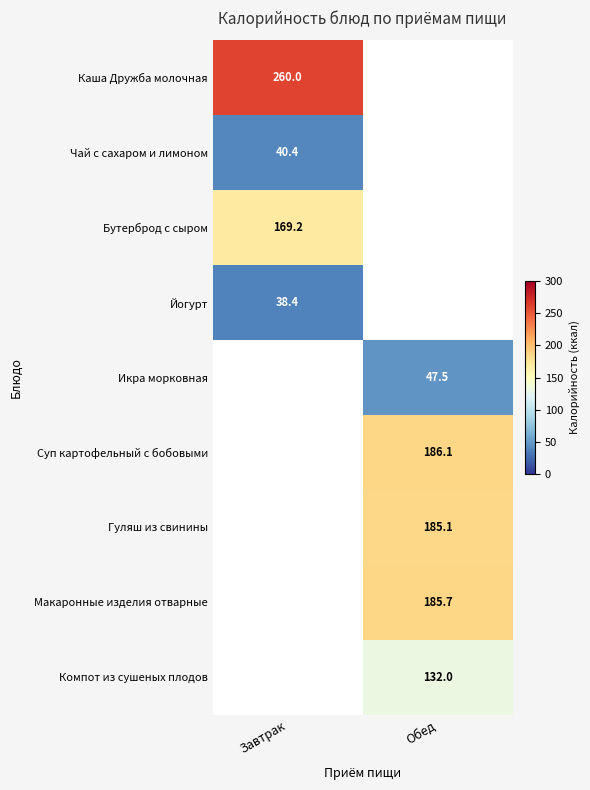

True or false: Макаронные изделия отварные has a value of 185.7 at Обед.

True